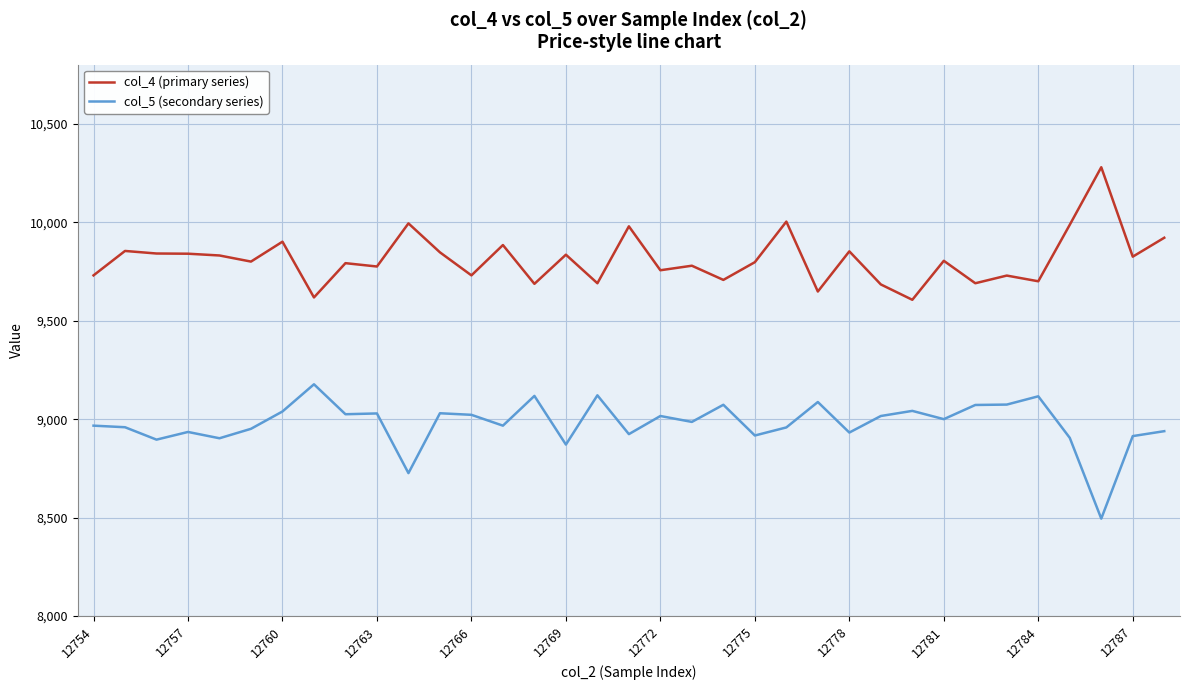

Count the number of categories in the chart.

35